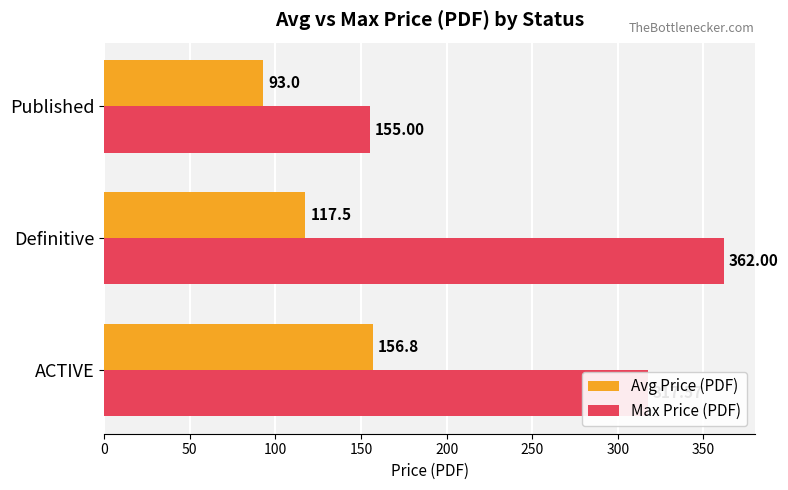

What are all the series names shown in the legend?

Avg Price (PDF), Max Price (PDF)